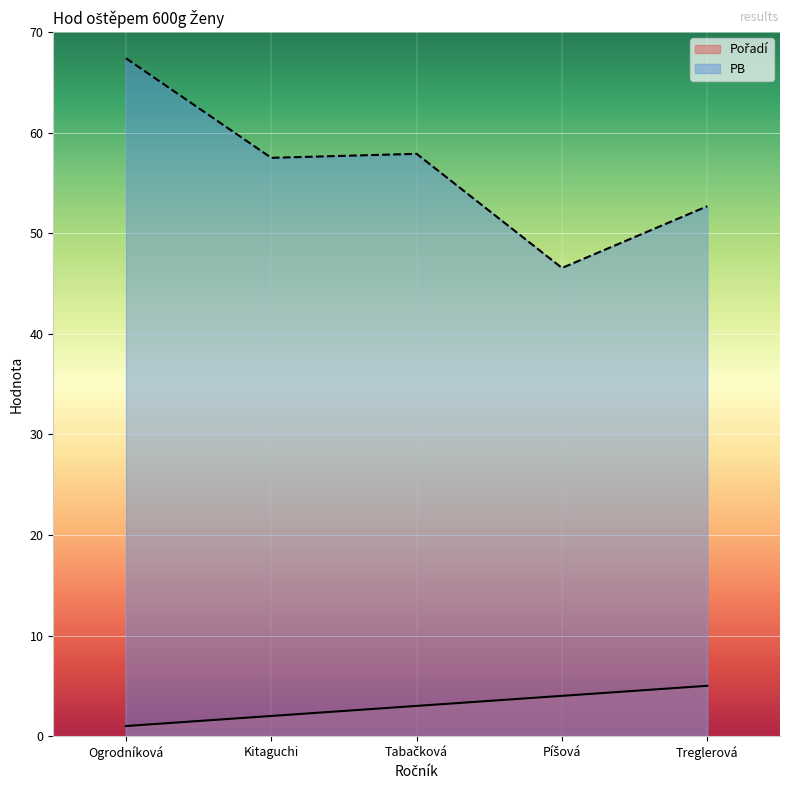

Which series has the largest total across all categories?

PB